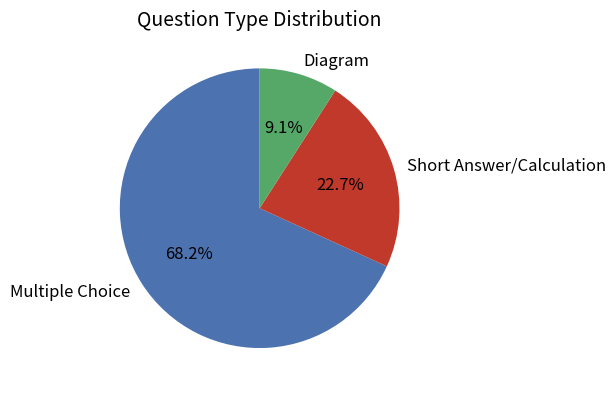

What is the smallest slice in the pie chart?

Diagram